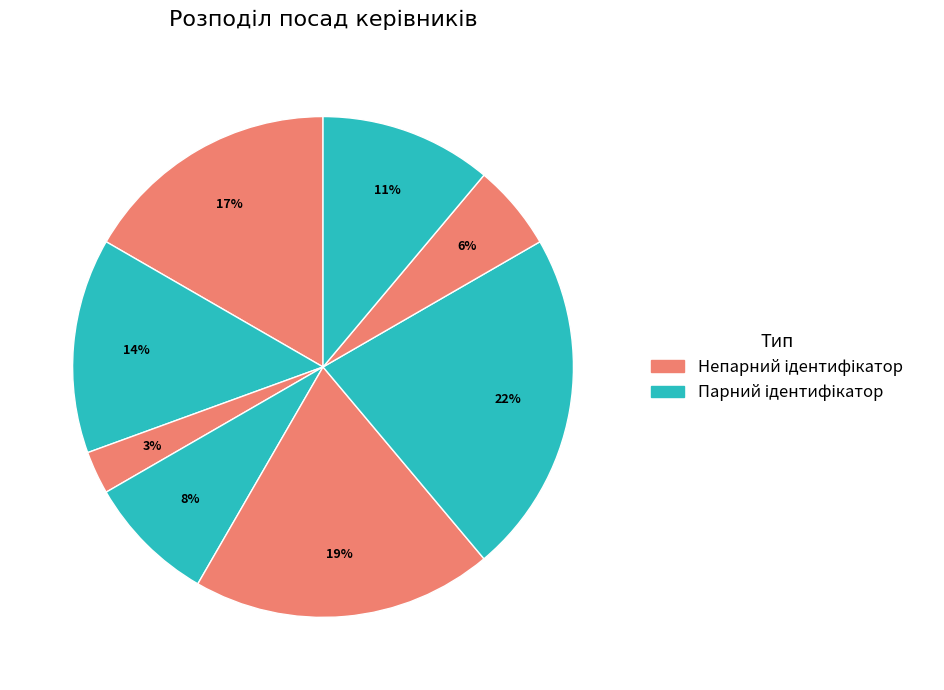

Count the number of slices in the pie.

8